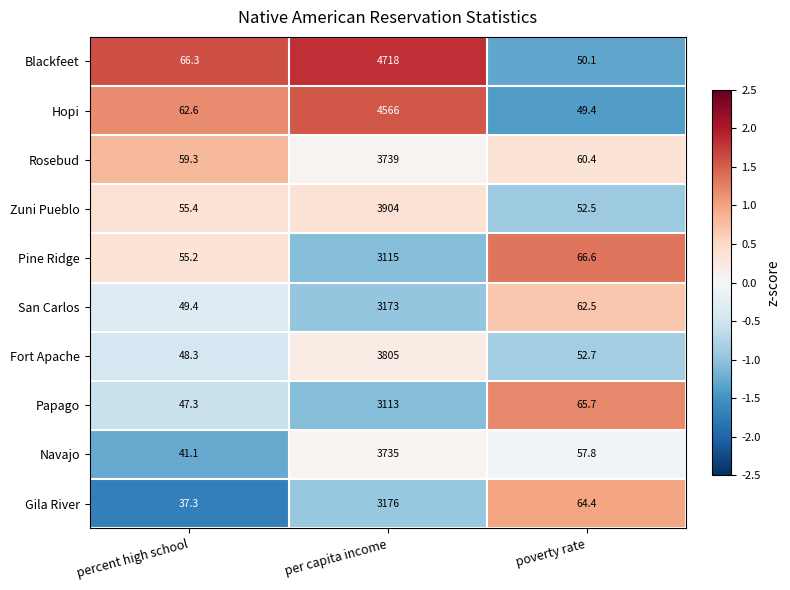

Reading left to right, extract all data points from this chart.

Blackfeet: 66.3	4718.0	50.1
Hopi: 62.6	4566.0	49.4
Rosebud: 59.3	3739.0	60.4
Zuni Pueblo: 55.4	3904.0	52.5
Pine Ridge: 55.2	3115.0	66.6
San Carlos: 49.4	3173.0	62.5
Fort Apache: 48.3	3805.0	52.7
Papago: 47.3	3113.0	65.7
Navajo: 41.1	3735.0	57.8
Gila River: 37.3	3176.0	64.4